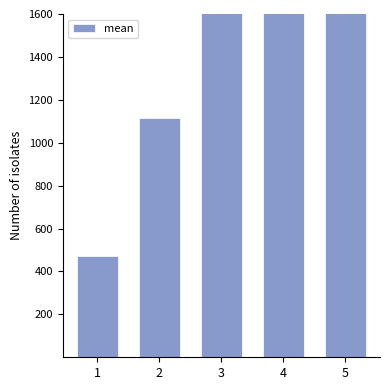

What is the value of the 4th bar from the left?

3864